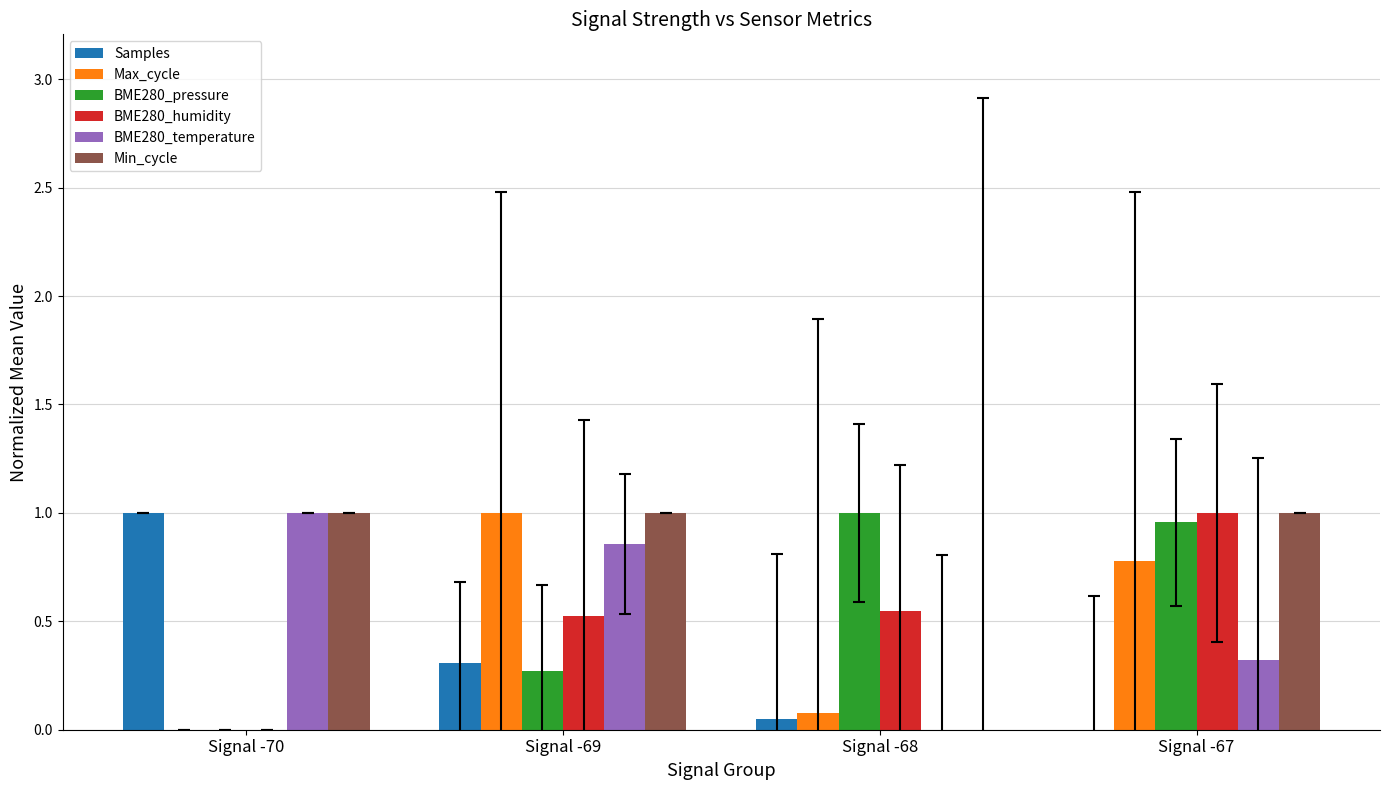

What is the sum of all BME280_humidity values?

2.1